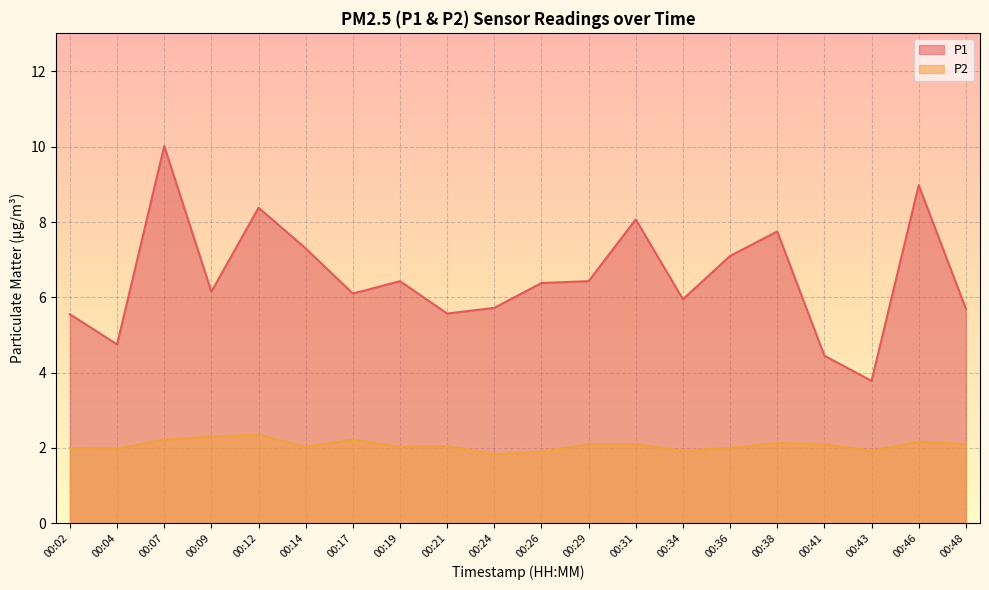

What is the average value of the P2 series?

2.1